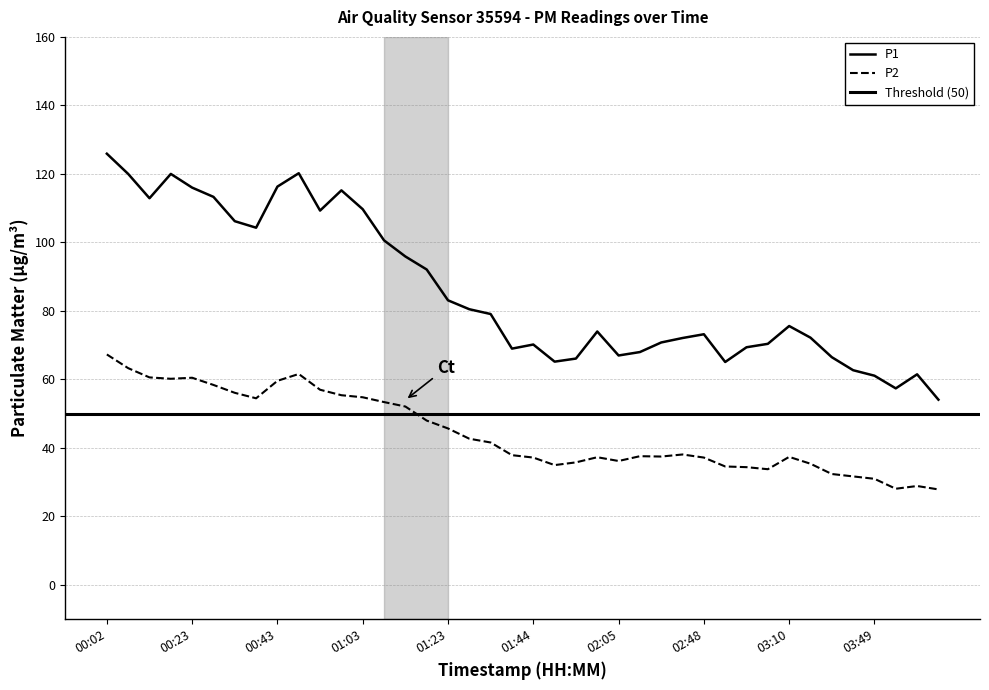

Which series has the largest total across all categories?

P1